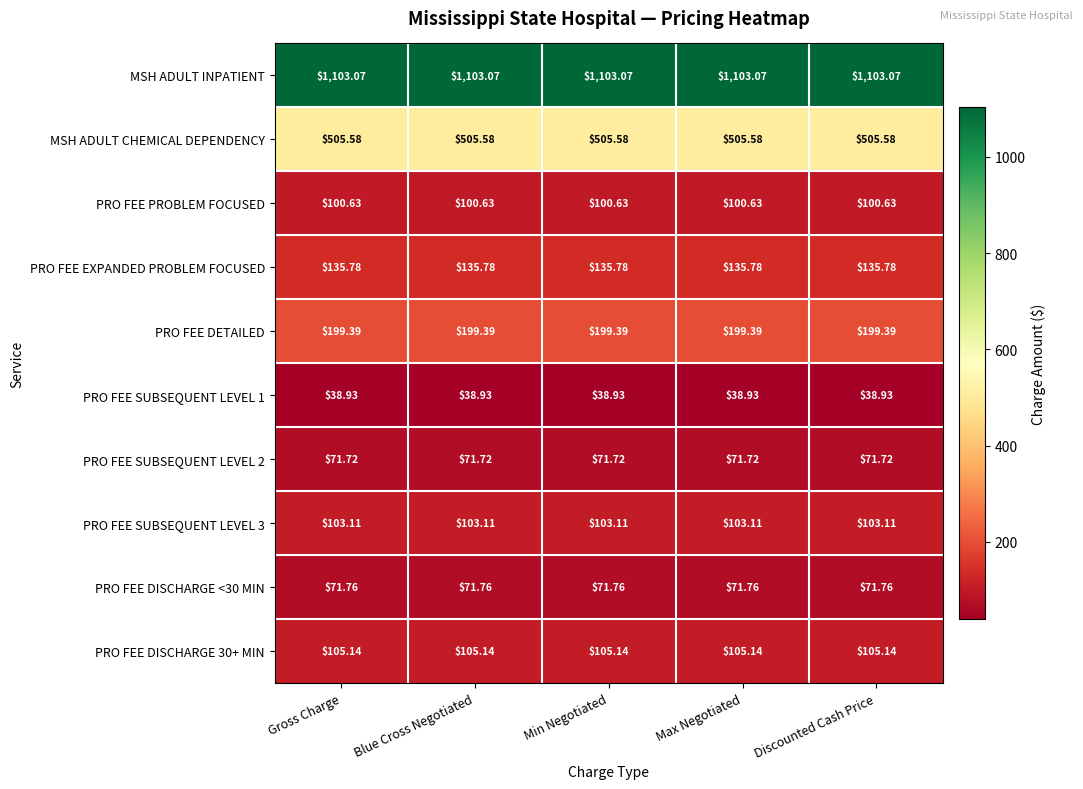

Which series has the largest total across all categories?

MSH ADULT INPATIENT